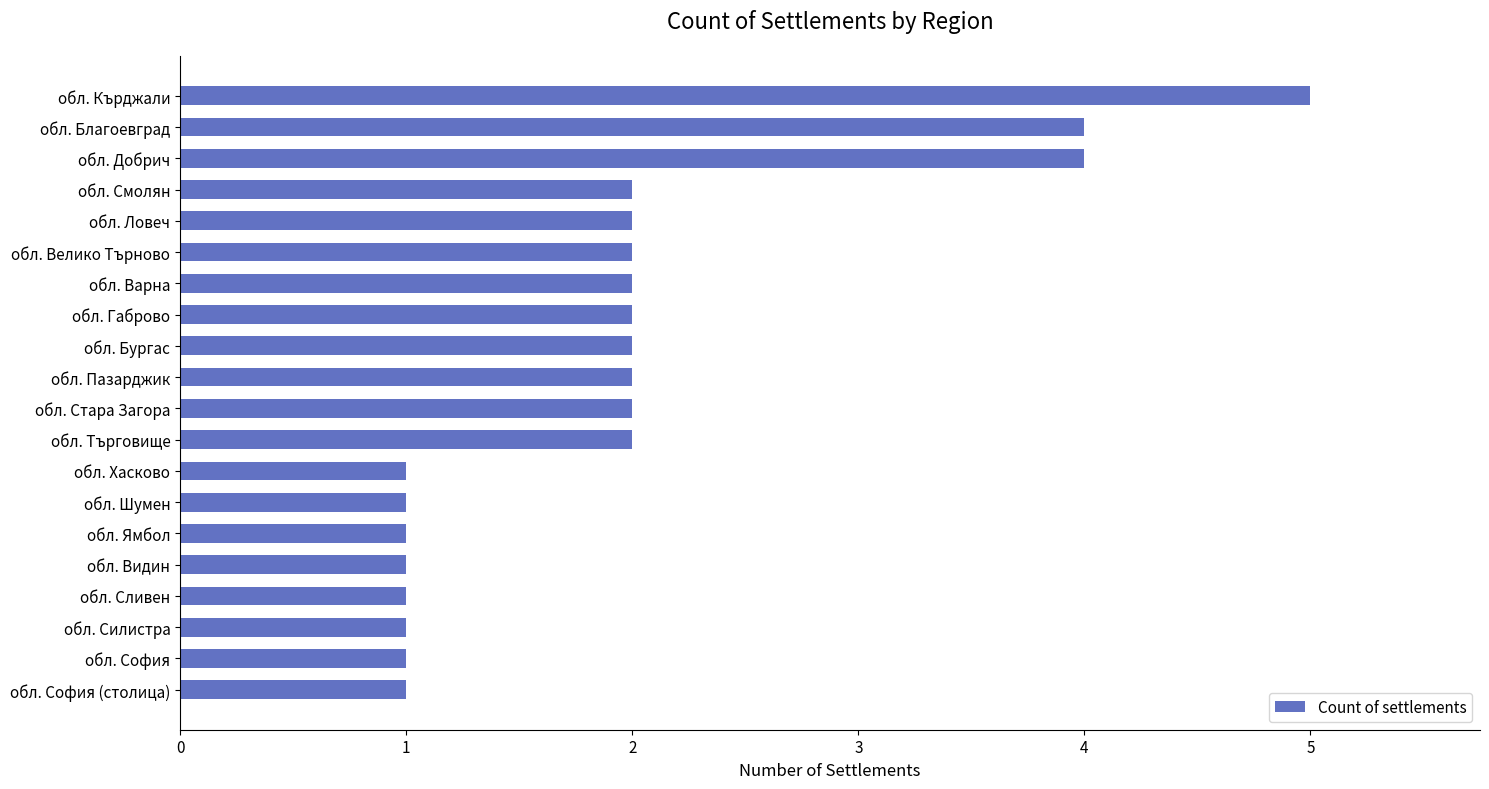

The chart shows a value of 3 at обл. Габрово. True or false?

False